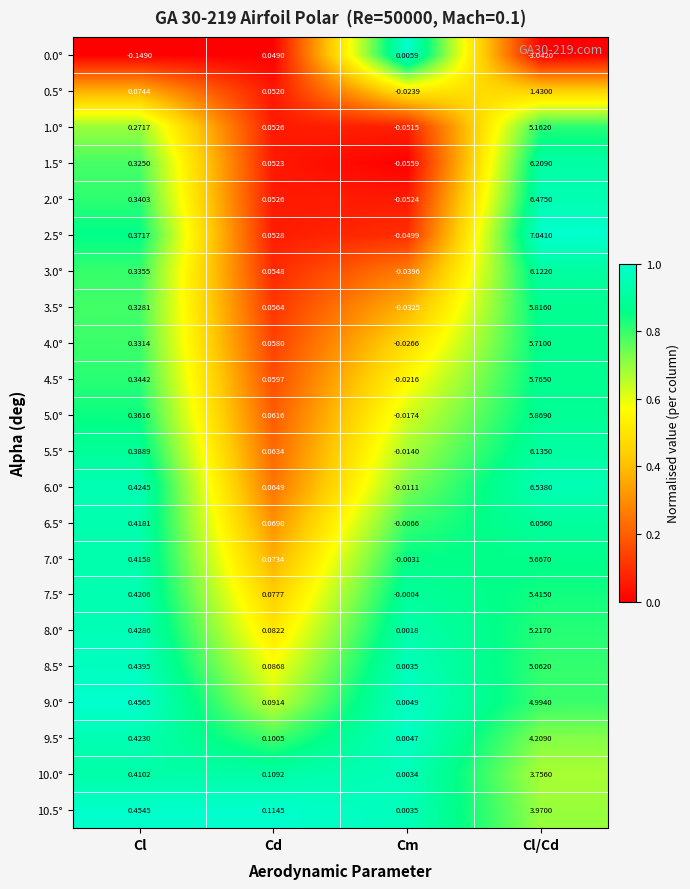

What is the total value across all series at Cm?

-0.4